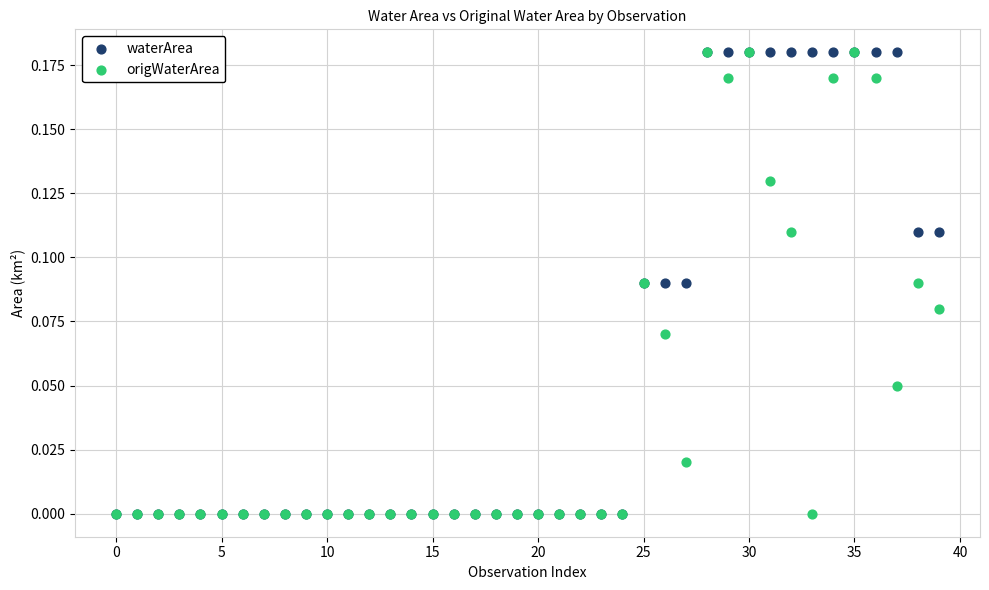

What are all the series names shown in the legend?

waterArea, origWaterArea